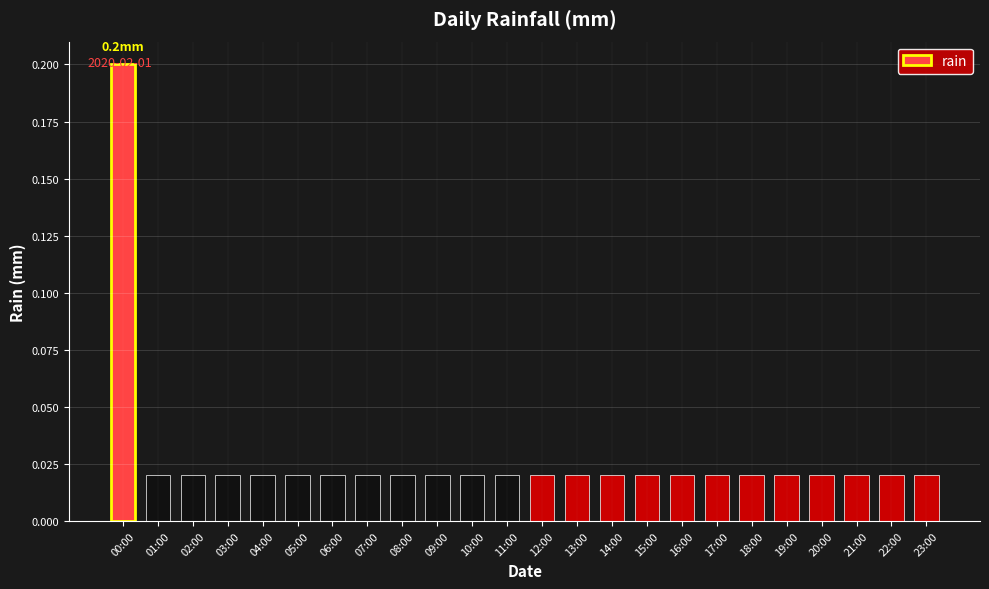

How many values are between 0 and 1?

24